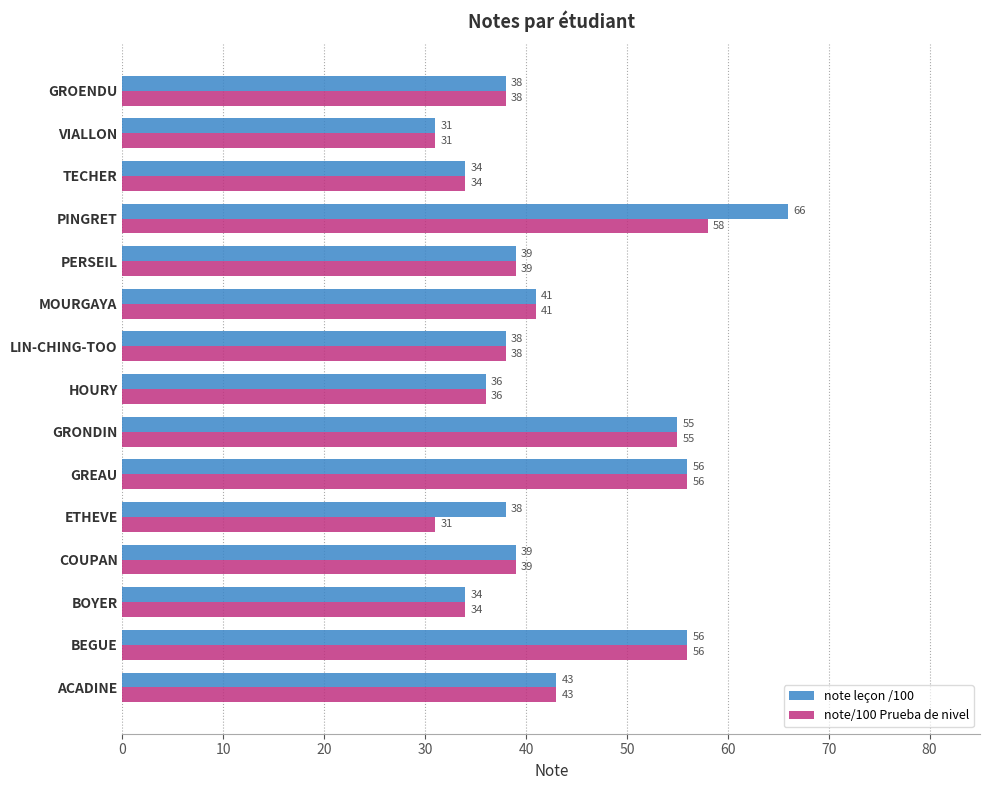

What value does the note/100 Prueba de nivel series have at GREAU, to the nearest 10?

60